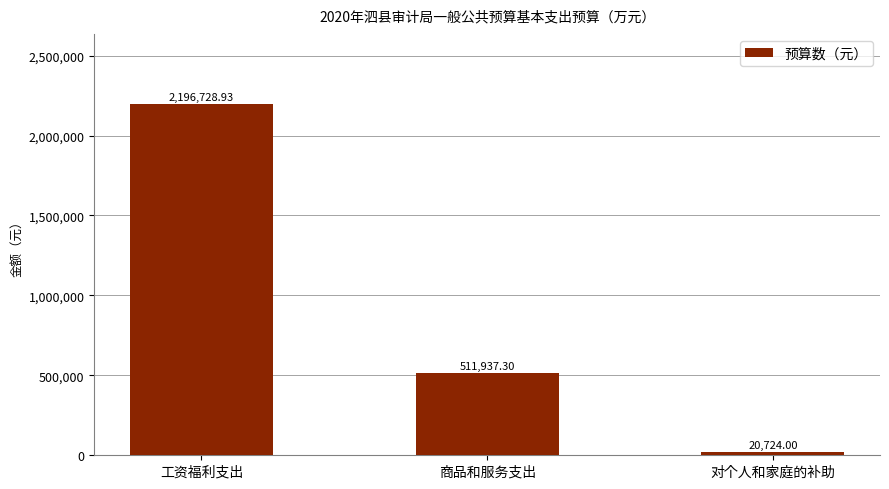

What is the value of the 3rd bar from the left?

20724.0